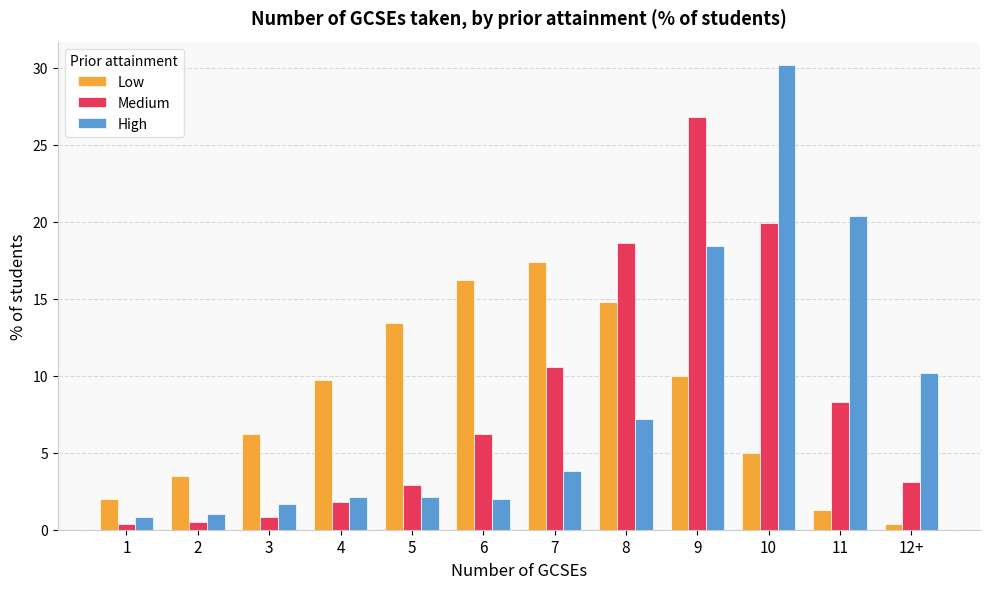

What is the maximum value shown in the chart?

30.2